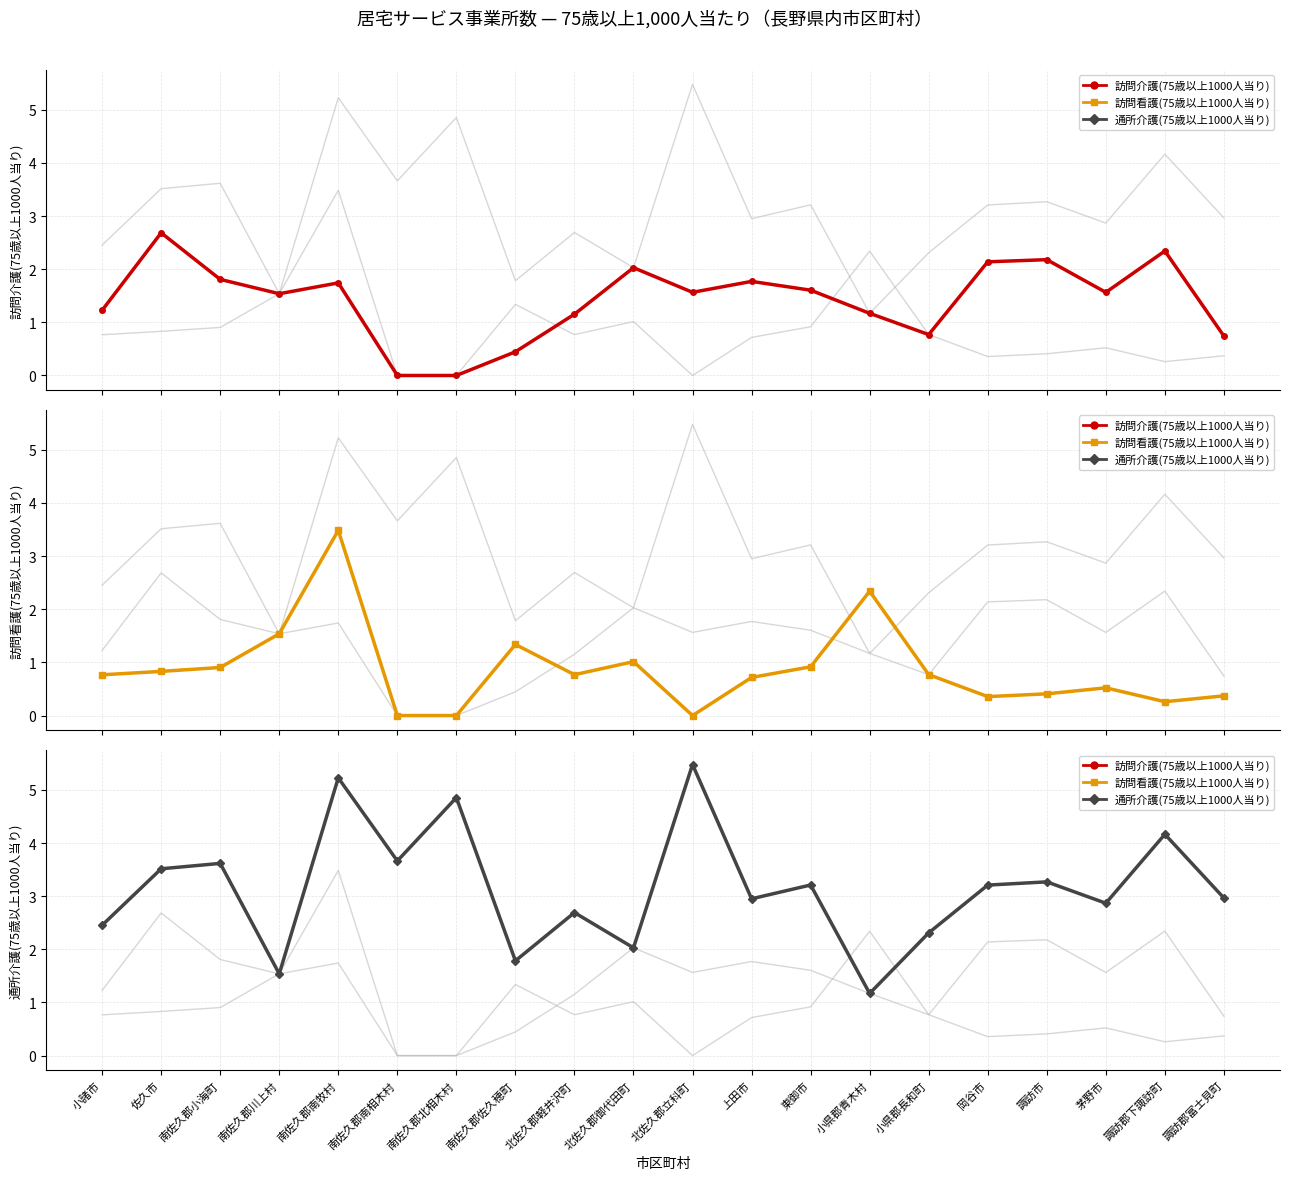

Rank the categories by 訪問看護(75歳以上1000人当り) value from highest to lowest.

南佐久郡南牧村, 小県郡青木村, 南佐久郡川上村, 南佐久郡佐久穂町, 北佐久郡御代田町, 東御市, 南佐久郡小海町, 佐久市, 小県郡長和町, 北佐久郡軽井沢町, 小諸市, 上田市, 茅野市, 諏訪市, 諏訪郡富士見町, 岡谷市, 諏訪郡下諏訪町, 南佐久郡南相木村, 南佐久郡北相木村, 北佐久郡立科町